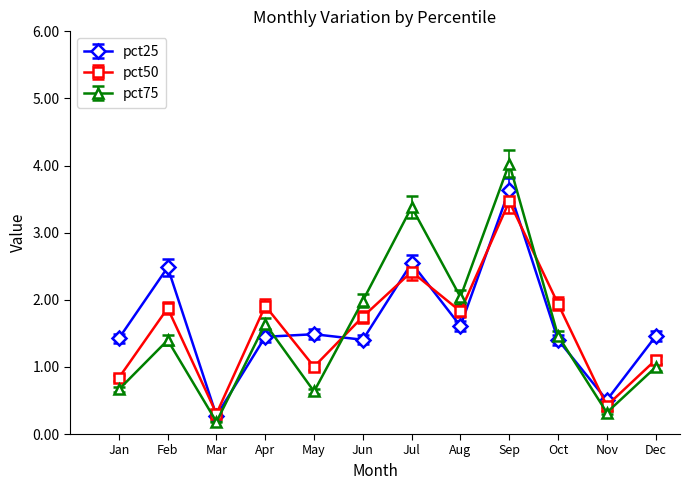

What is the maximum value shown in the chart?

4.0